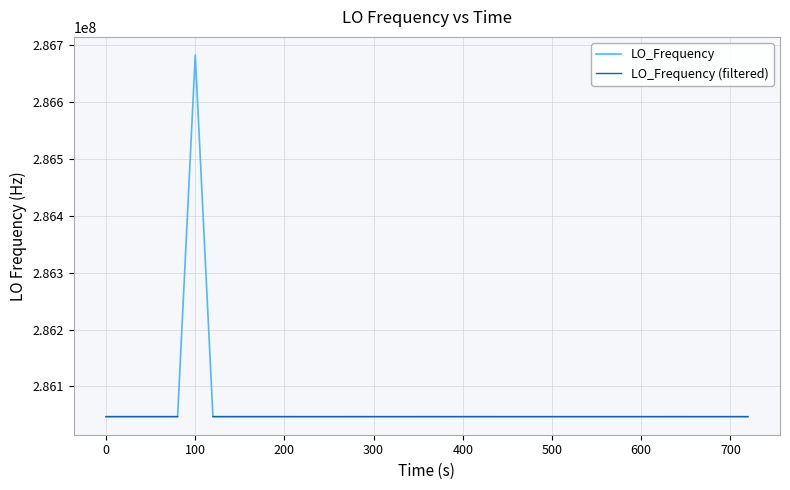

What is the maximum value for LO_Frequency?

286682705.6